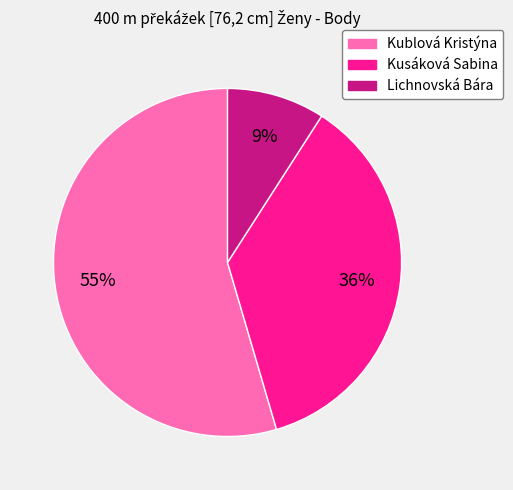

How many slices are in this pie chart?

3